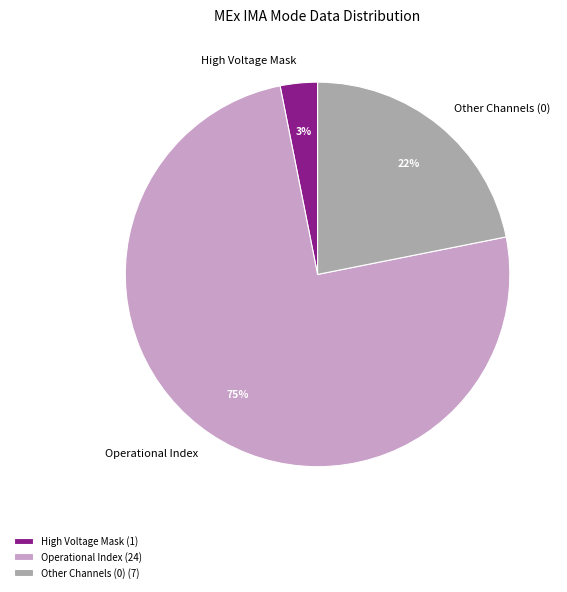

Between Other Channels (0) and Operational Index, which is larger?

Operational Index